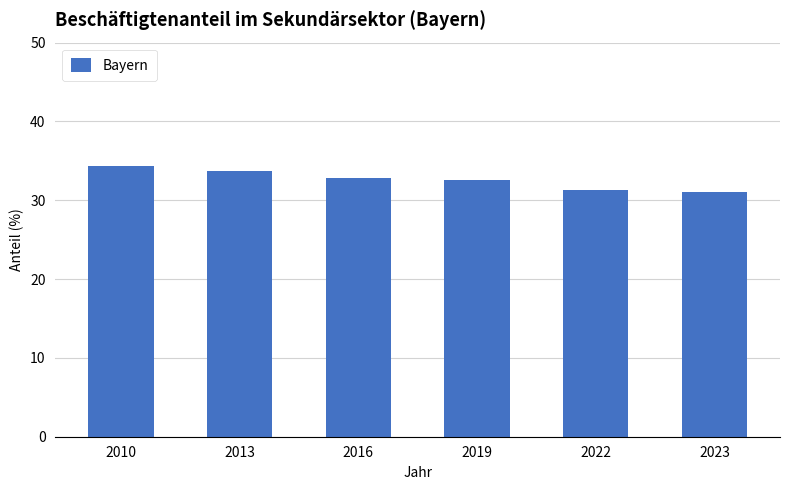

What is the sum of the values at 2023 and 2019?

63.6